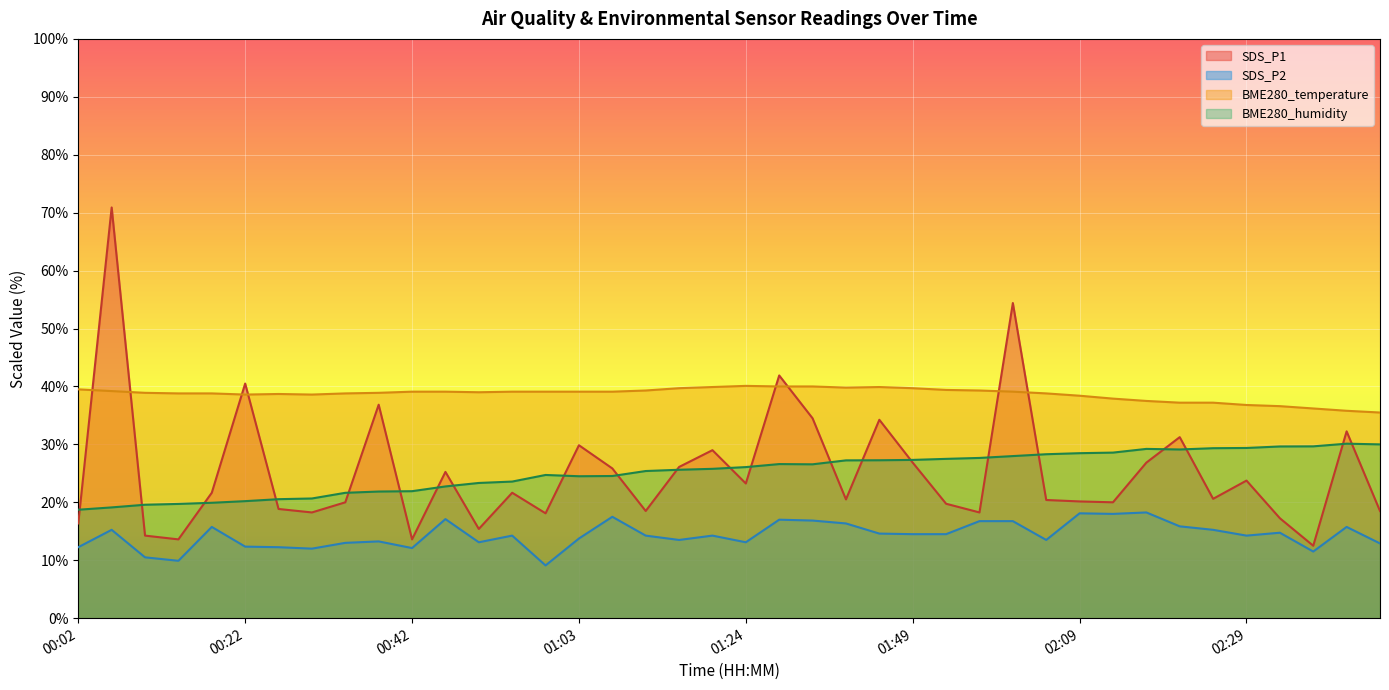

Count the number of data series in this chart.

4